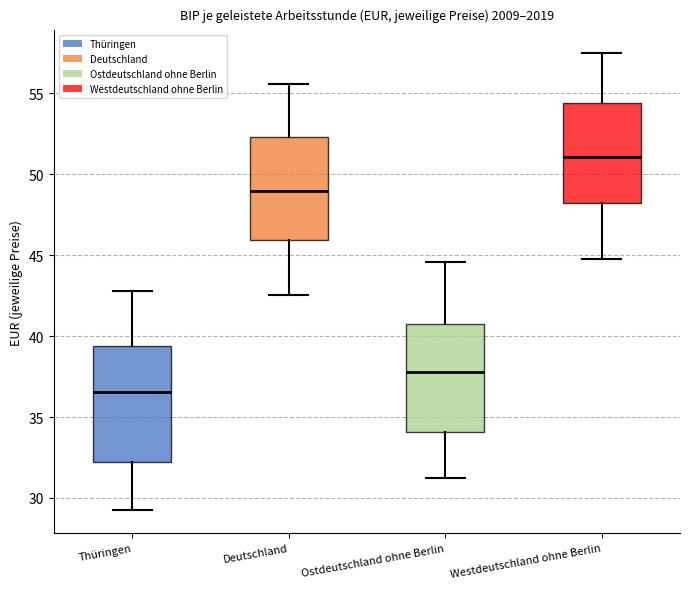

Reading left to right, transcribe this box plot: for each box, give where its median line is, the range the box spans, and where its two whiskers end, as read against the y-axis. The values are not printed on the chart, so give them approximately, as read against the axis.

Thüringen: median 36.5, box 32.0 to 39.5, whiskers 29.5 to 43.0
Deutschland: median 49.0, box 46.0 to 52.5, whiskers 42.5 to 55.5
Ostdeutschland ohne Berlin: median 38.0, box 34.0 to 41.0, whiskers 31.0 to 44.5
Westdeutschland ohne Berlin: median 51.0, box 48.0 to 54.5, whiskers 45.0 to 57.5